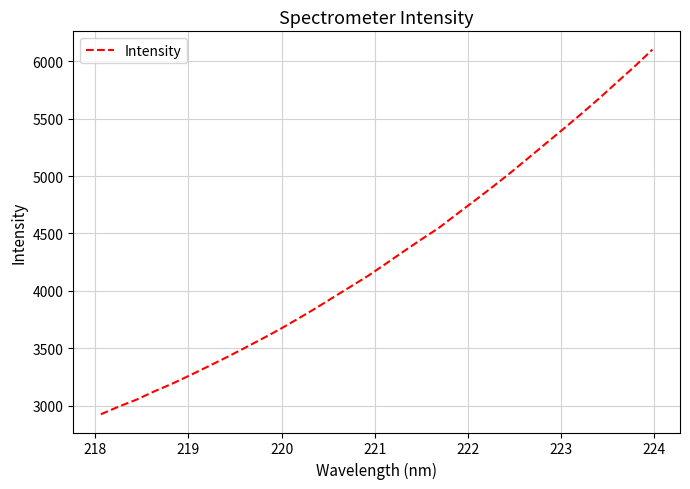

What is the greatest value displayed?

6101.6